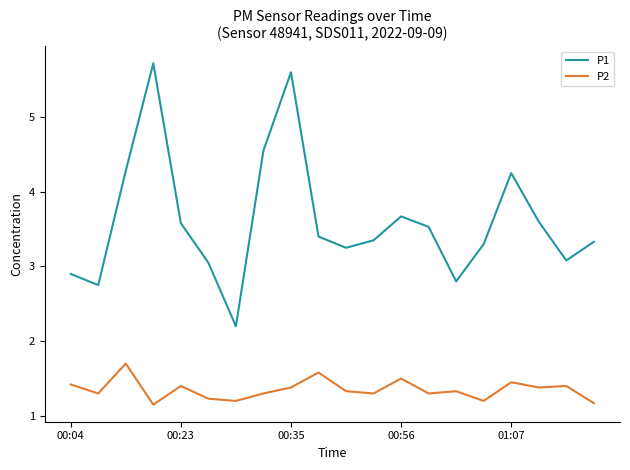

Which series has the largest total across all categories?

P1